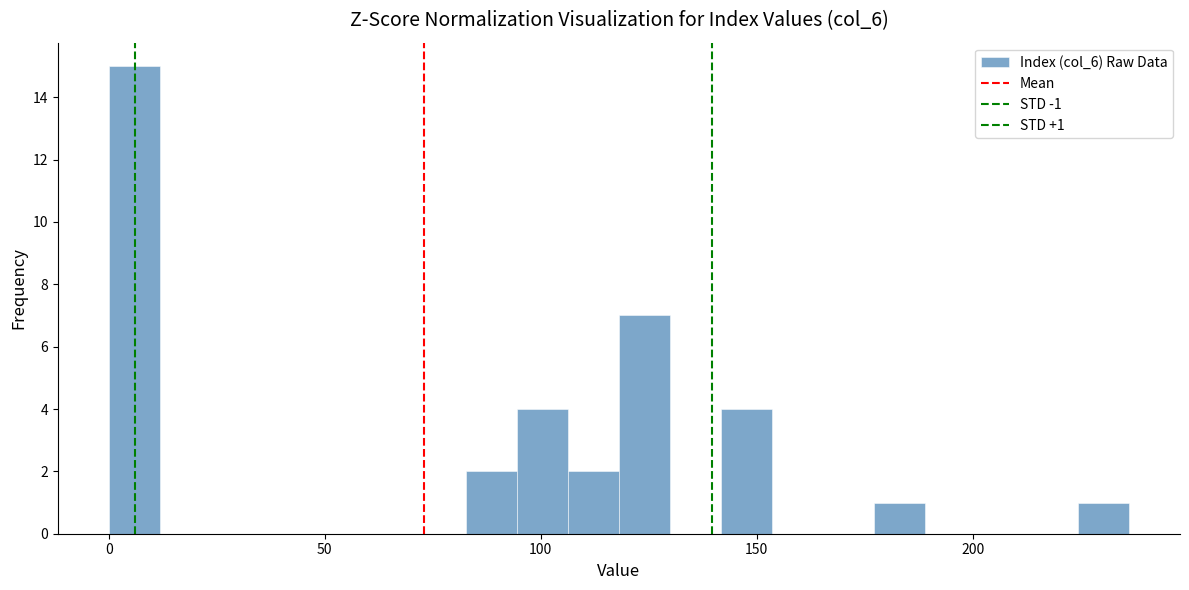

Around what value on the x-axis is the tallest bar? Give the approximate position of its centre, as read against the axis.

5